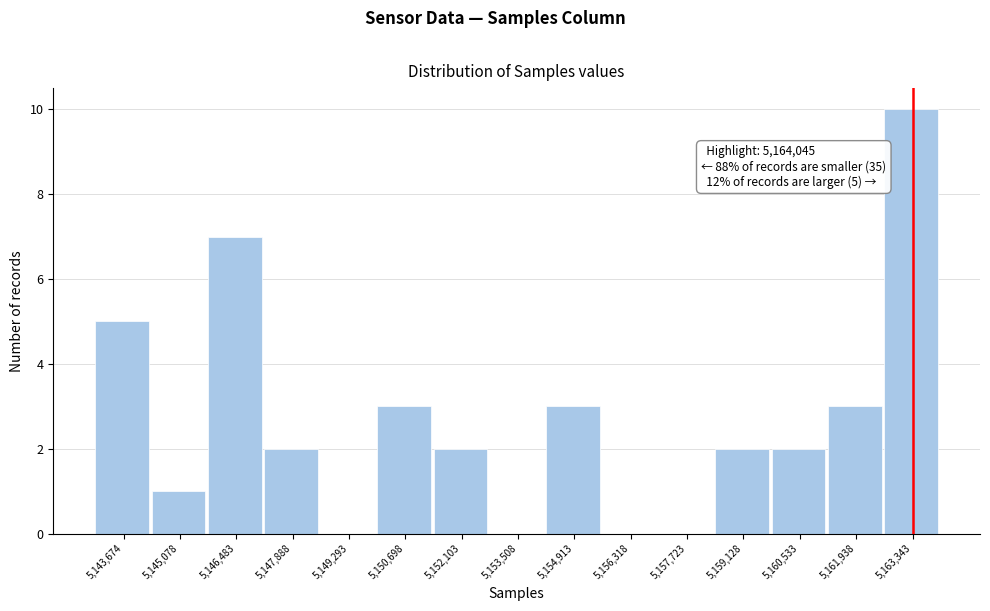

Reading left to right, transcribe all the data shown in this chart.

5,143,674=5	5,145,078=1	5,146,483=7	5,147,888=2	5,149,293=0	5,150,698=3	5,152,103=2	5,153,508=0	5,154,913=3	5,156,318=0	5,157,723=0	5,159,128=2	5,160,533=2	5,161,938=3	5,163,343=10